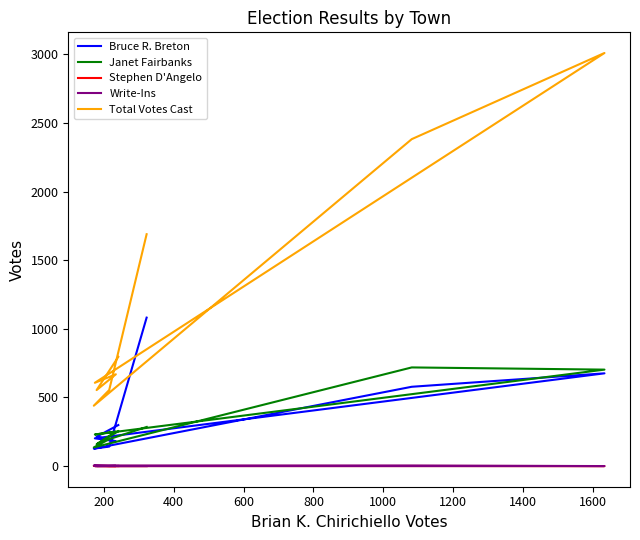

How many values in the Bruce R. Breton series exceed 214?

4